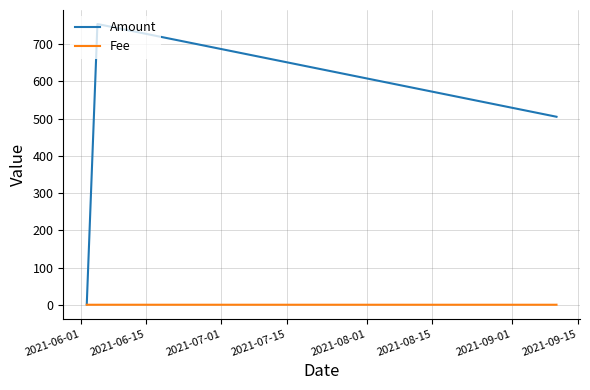

At how many categories does at least one series exceed 284?

4